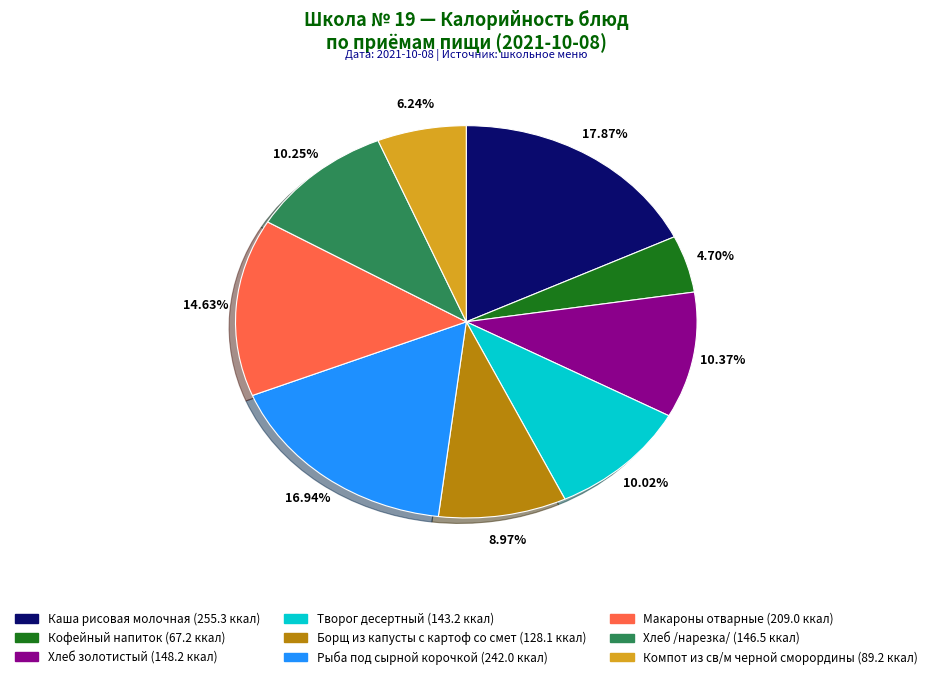

True or false: Рыба под сырной корочкой accounts for 10% of the total.

False